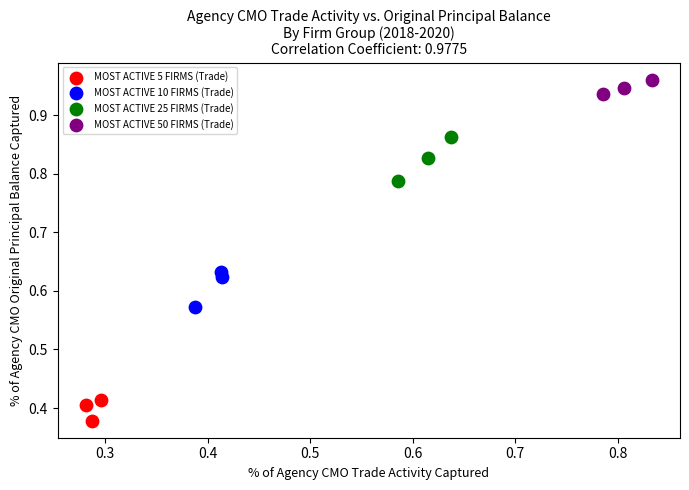

Which series has the largest Y range (max minus min)?

MOST ACTIVE 25 FIRMS (Trade)